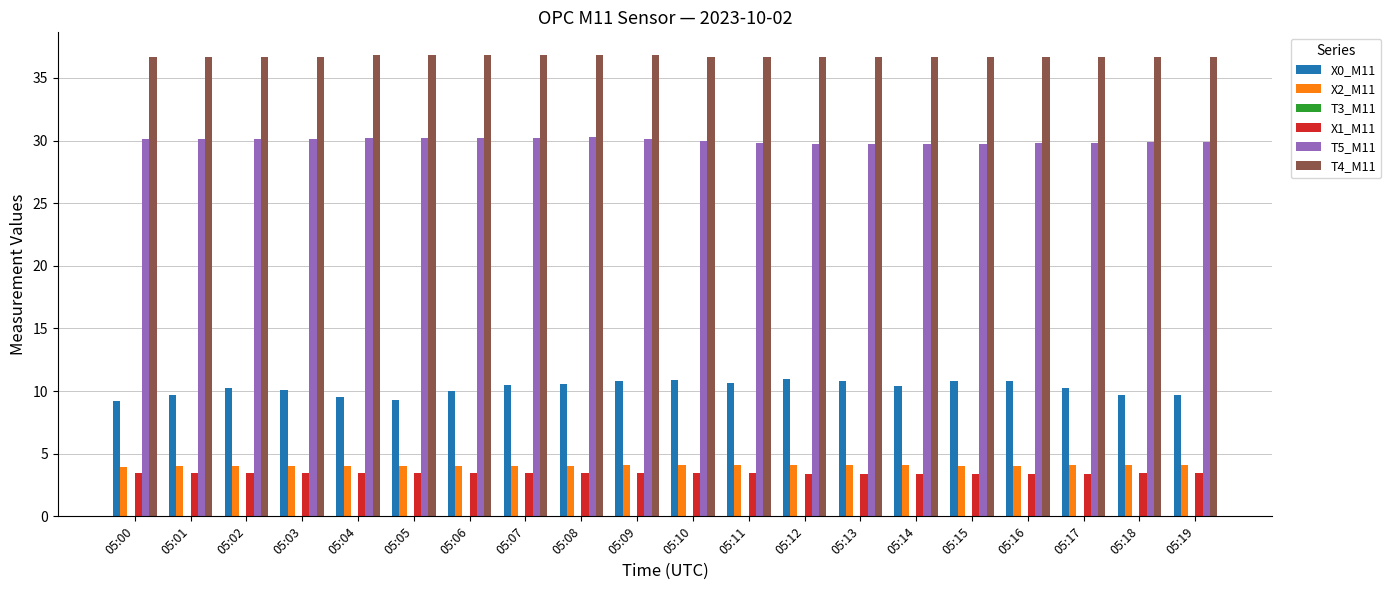

Which series has the largest total across all categories?

T4_M11